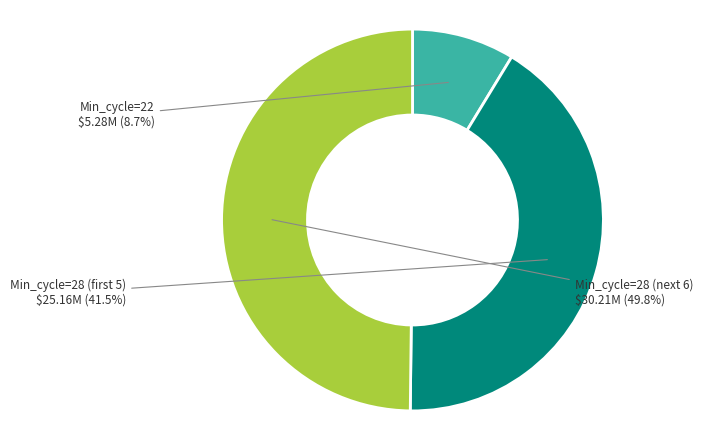

How many segments does this pie chart have?

3